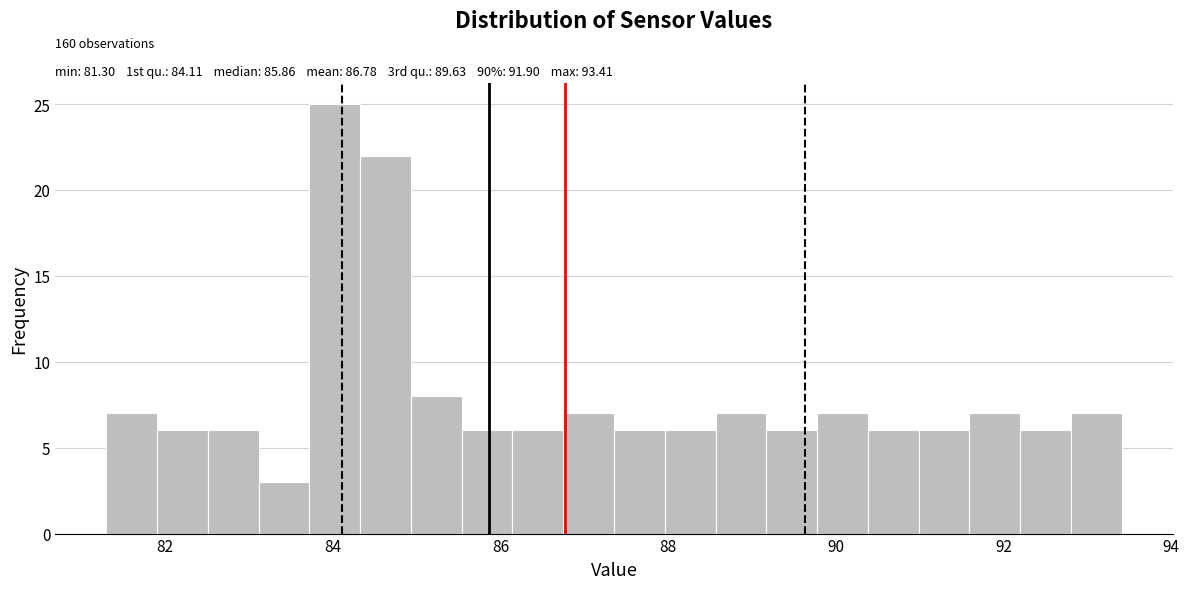

Around what value on the x-axis is the tallest bar? Give the approximate position of its centre, as read against the axis.

84.0